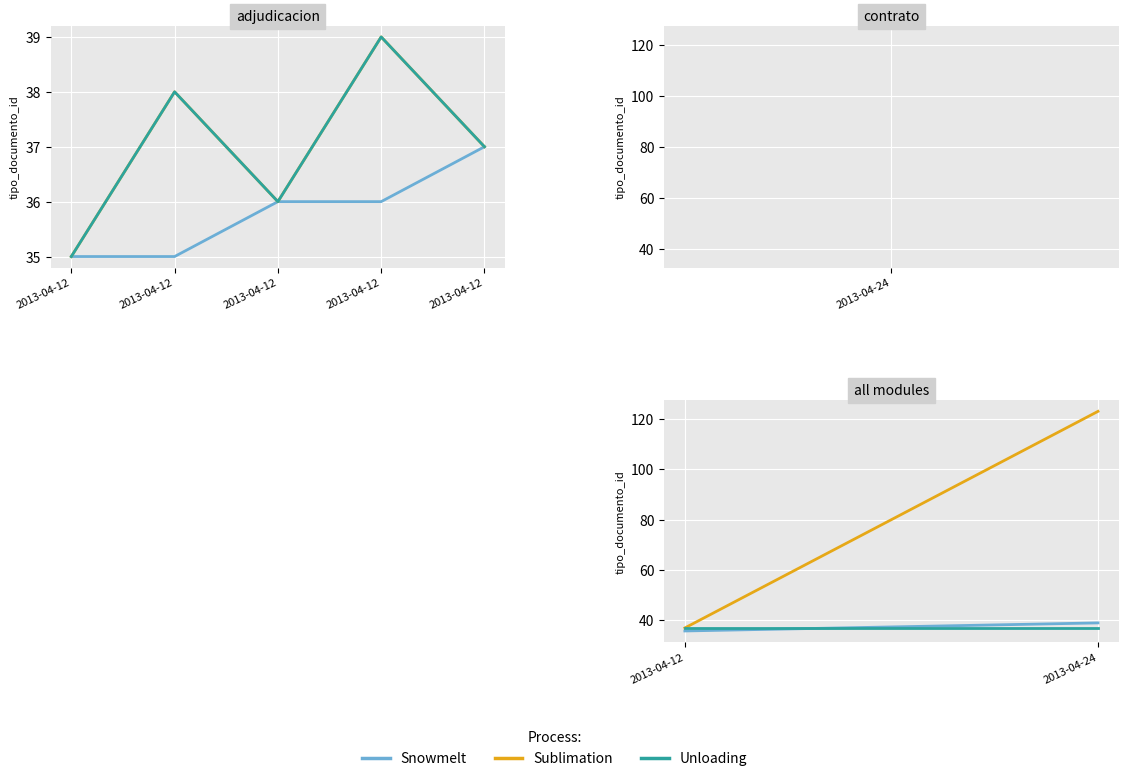

Does the chart have visible grid lines?

Yes